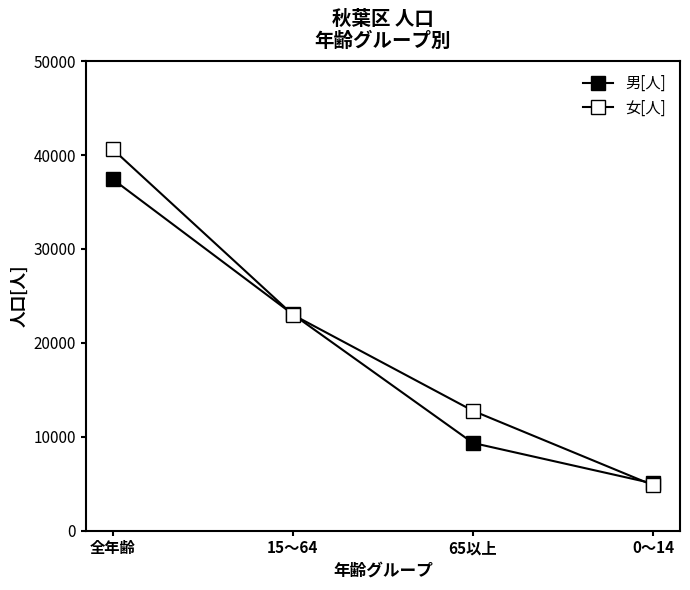

What is the sum of all 男[人] values?

74842